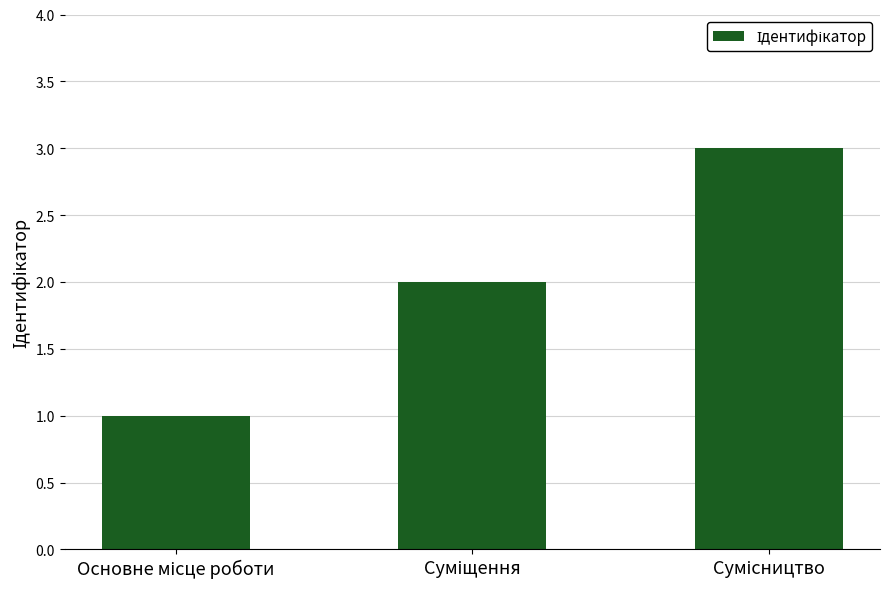

What is the maximum value shown in the chart?

3